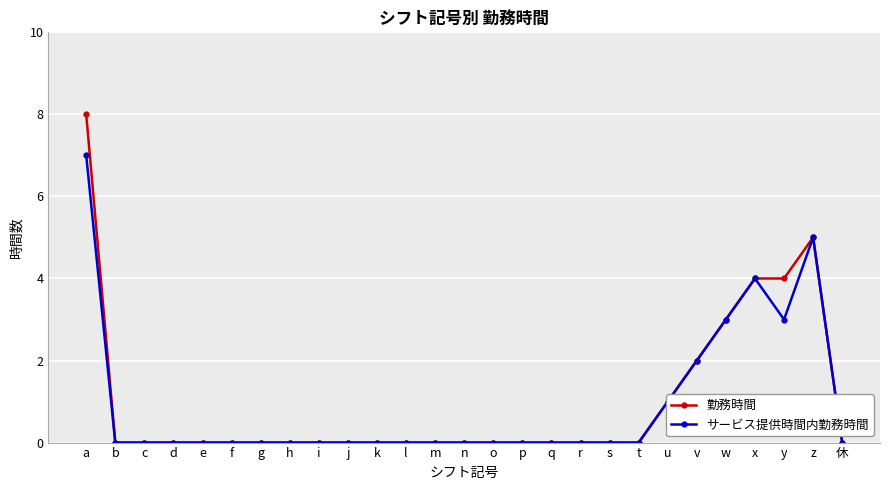

How many series are shown in this chart?

2